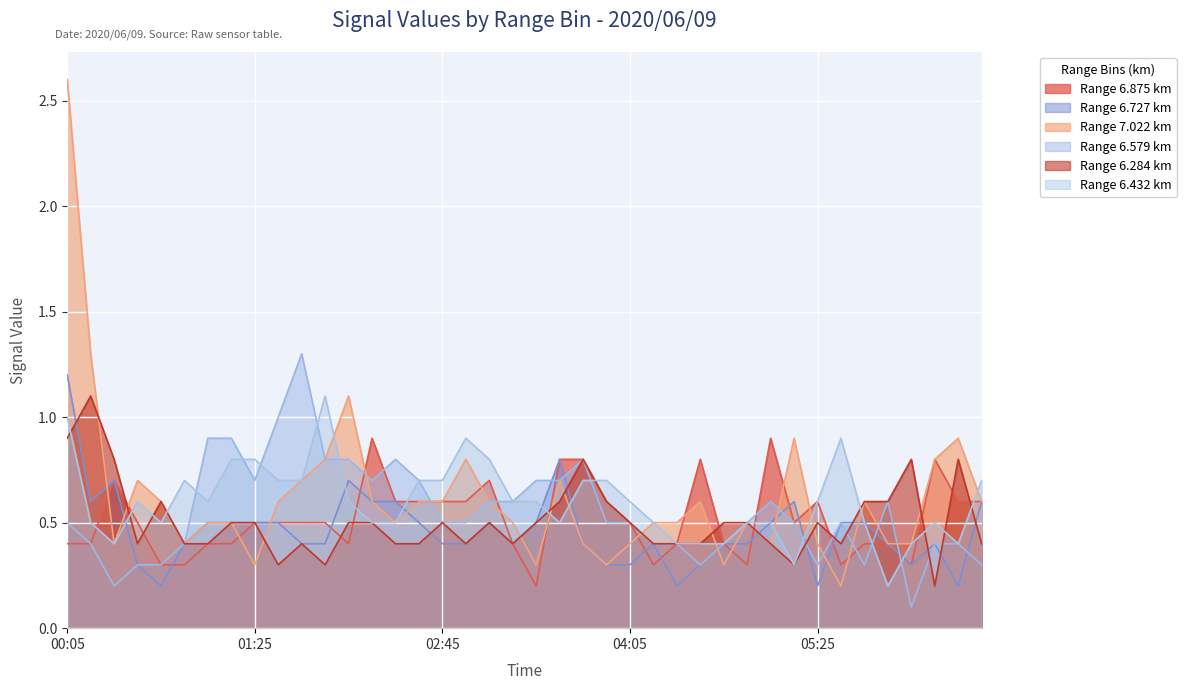

Is it true that 6.727 equals 0.5 at 2020/06/09 02:55?

False